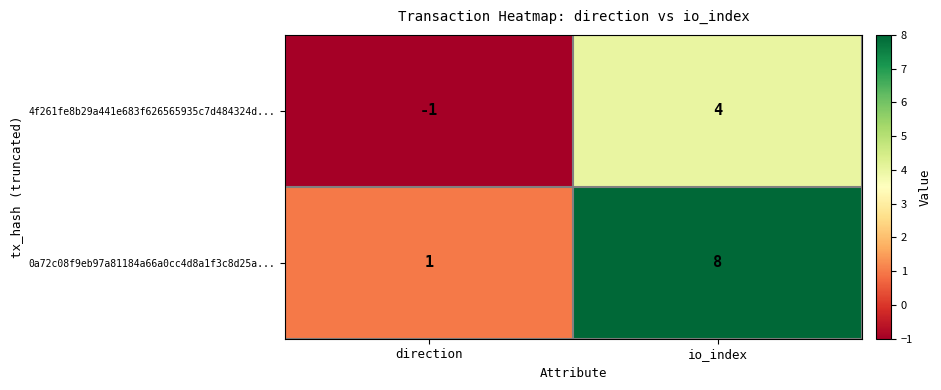

Reading left to right, list all the values displayed in this chart.

4f261fe8b29a441e683f626565935c7d484324d...: -1	4
0a72c08f9eb97a81184a66a0cc4d8a1f3c8d25a...: 1	8